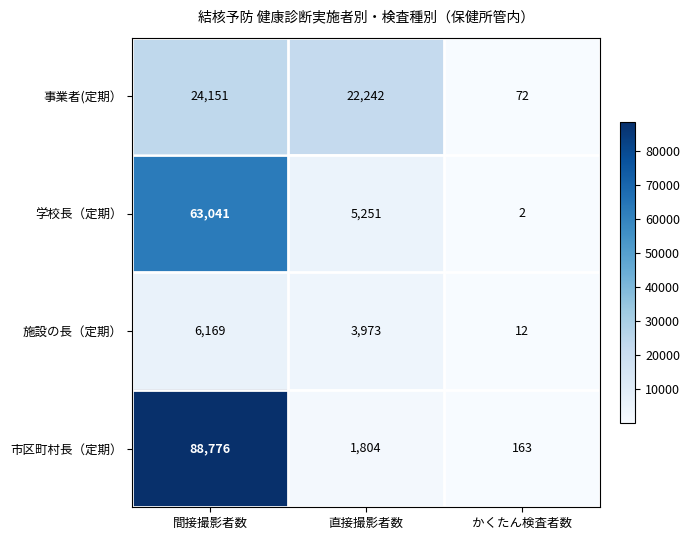

Count the number of categories in the chart.

3